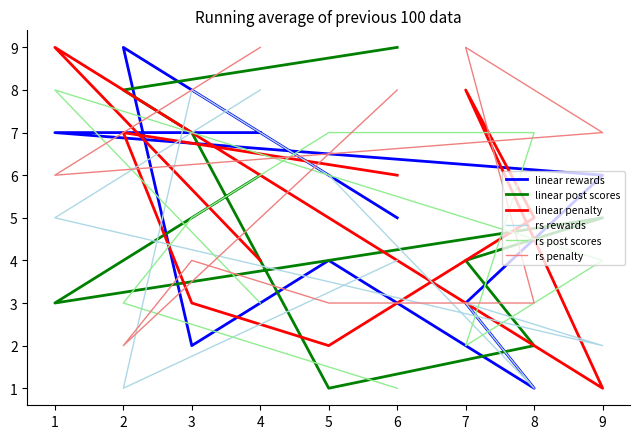

In rs post scores, how many points are higher than both neighbors (excluding endpoints)?

1